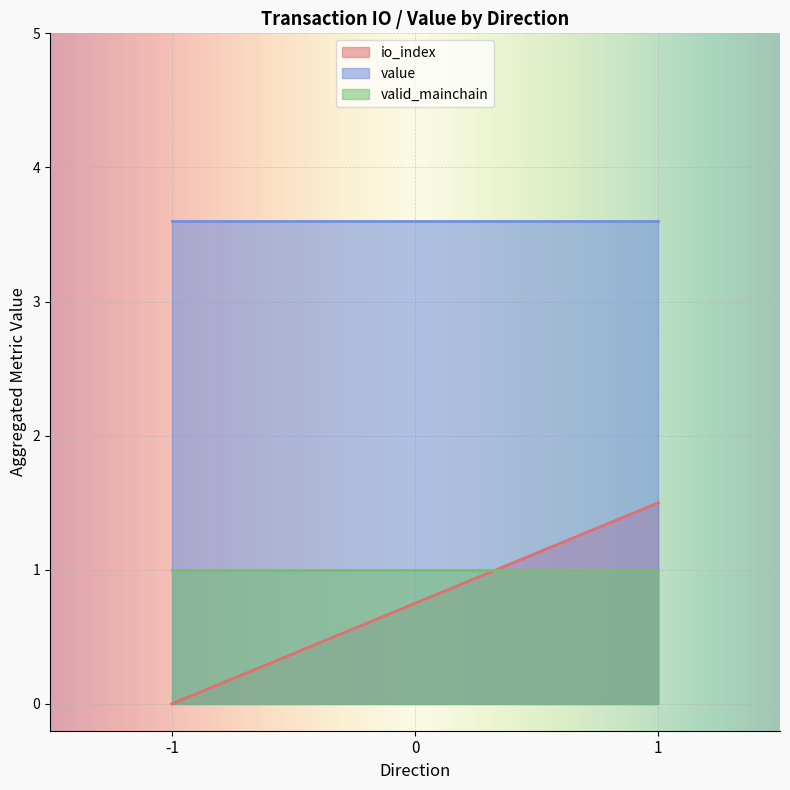

Which series has the widest spread of values?

io_index